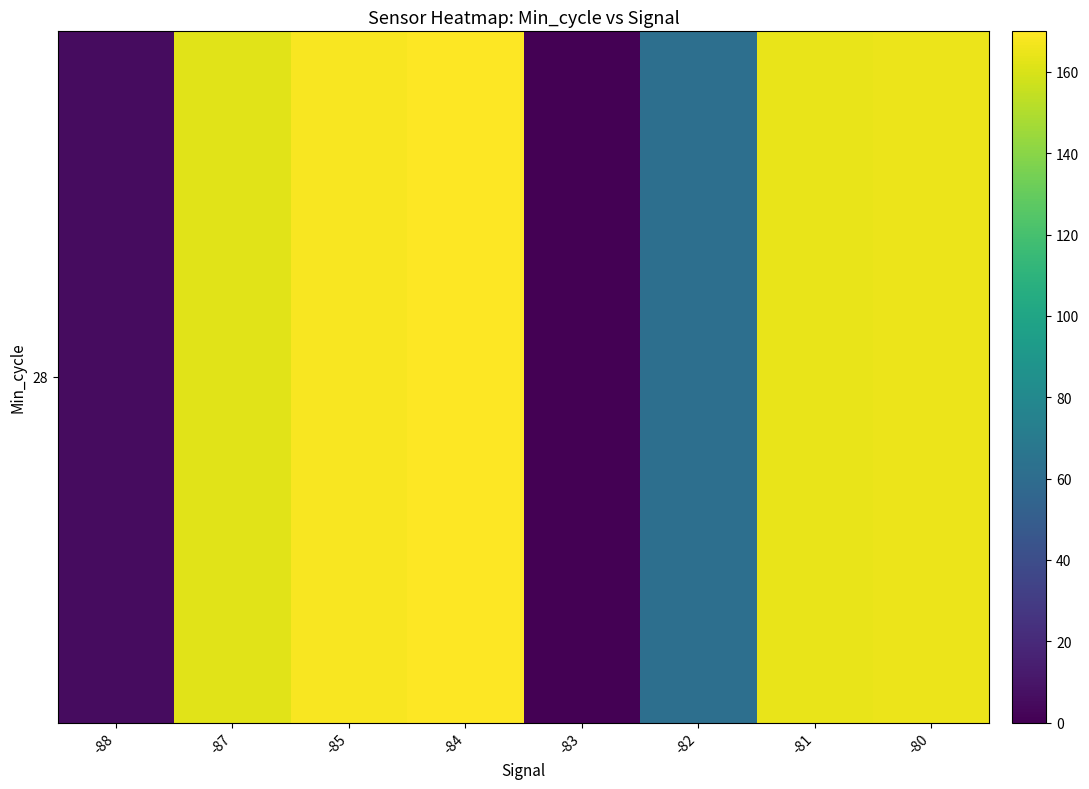

The chart shows a value of 5.5 at -88. True or false?

True